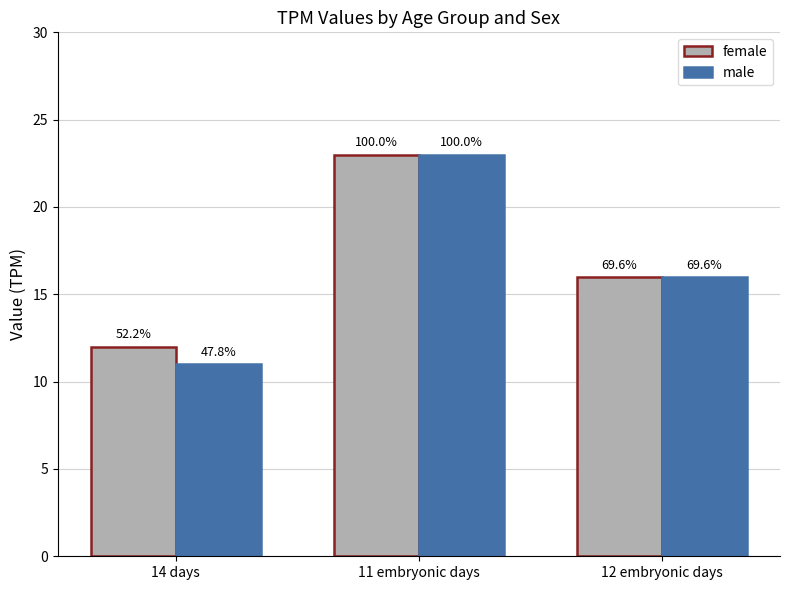

What is the lowest value of the female series?

12